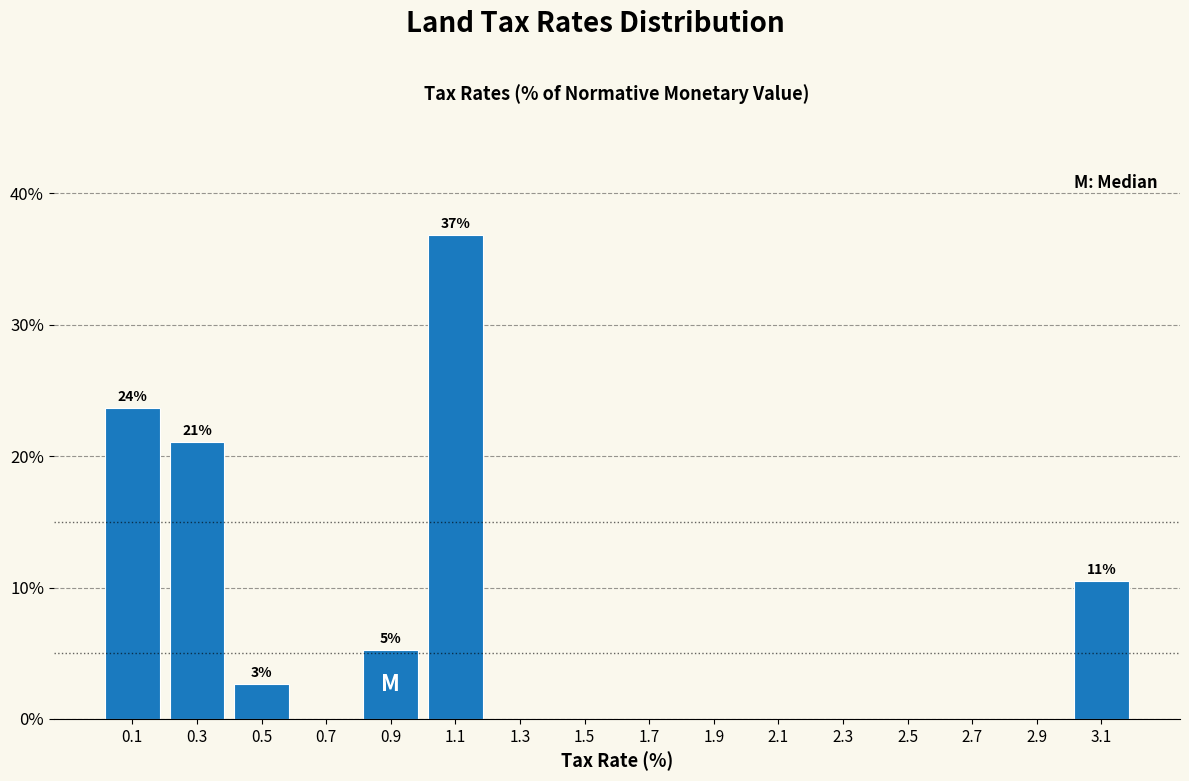

Which range on the x-axis has the tallest bar?

1.0 to 1.2